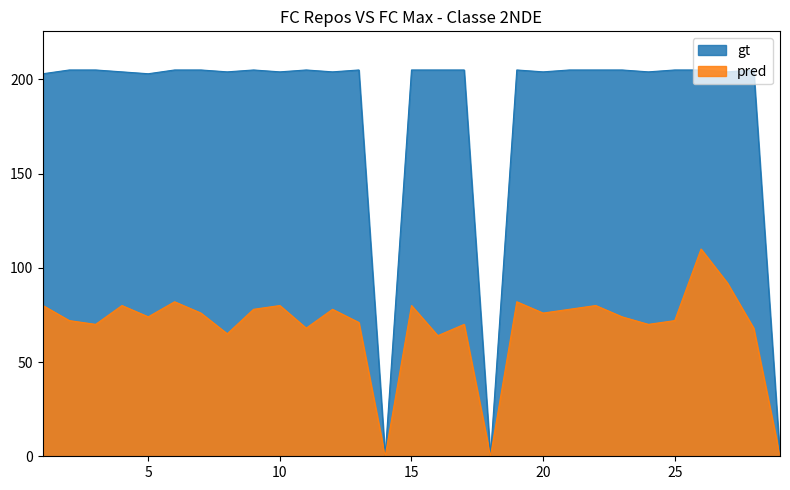

What is the highest value of the pred series?

110